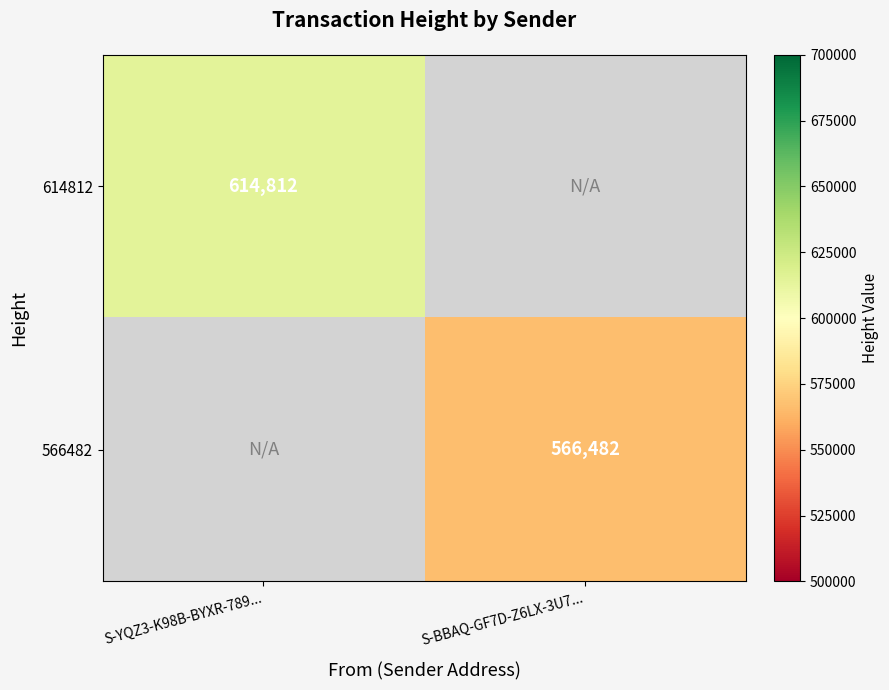

The 614812 series shows 614812 at S-YQZ3-K98B-BYXR-789.... True or false?

True